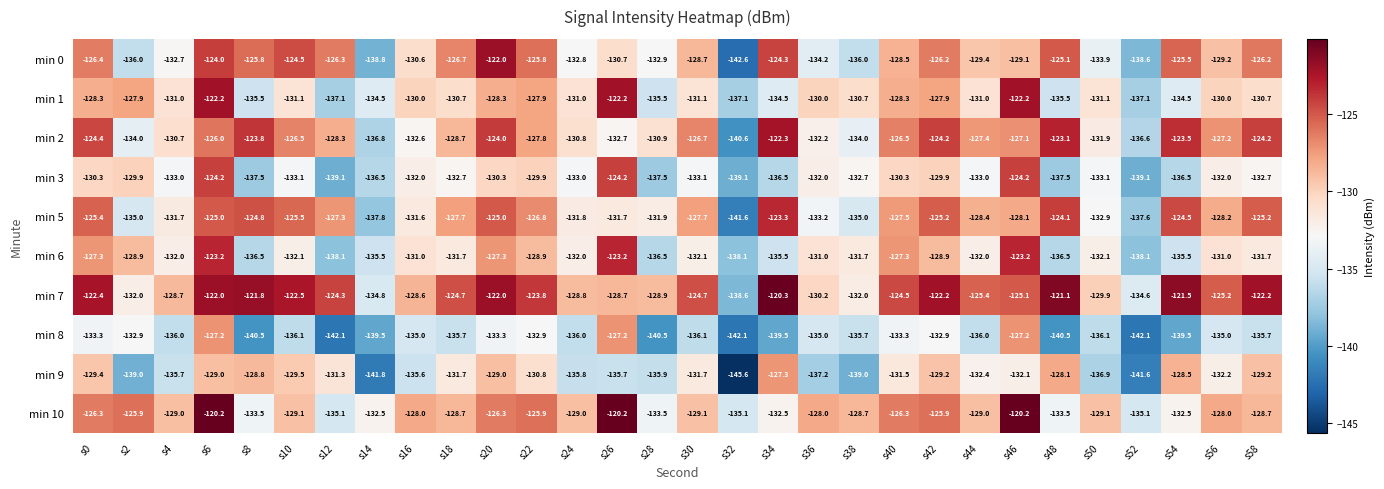

What is the difference between the highest and lowest values at s58?

13.5